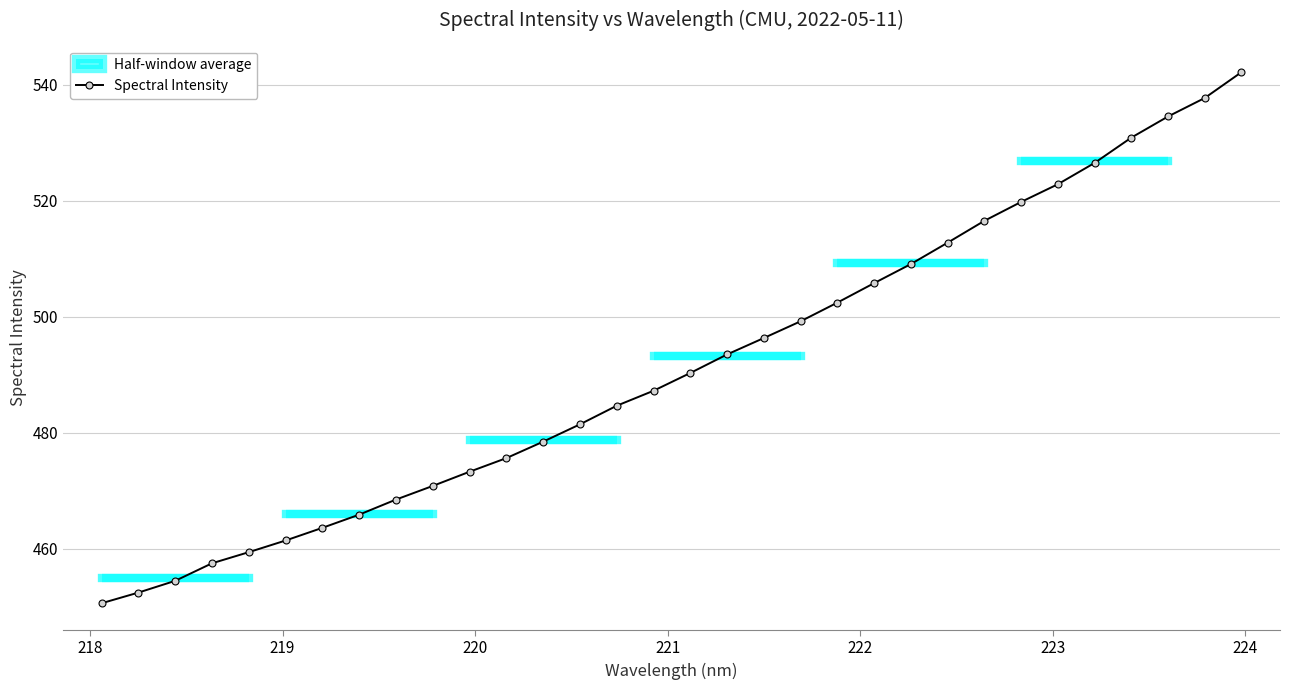

What is the value of the Spectral Intensity point at the 4th from the left?

457.5